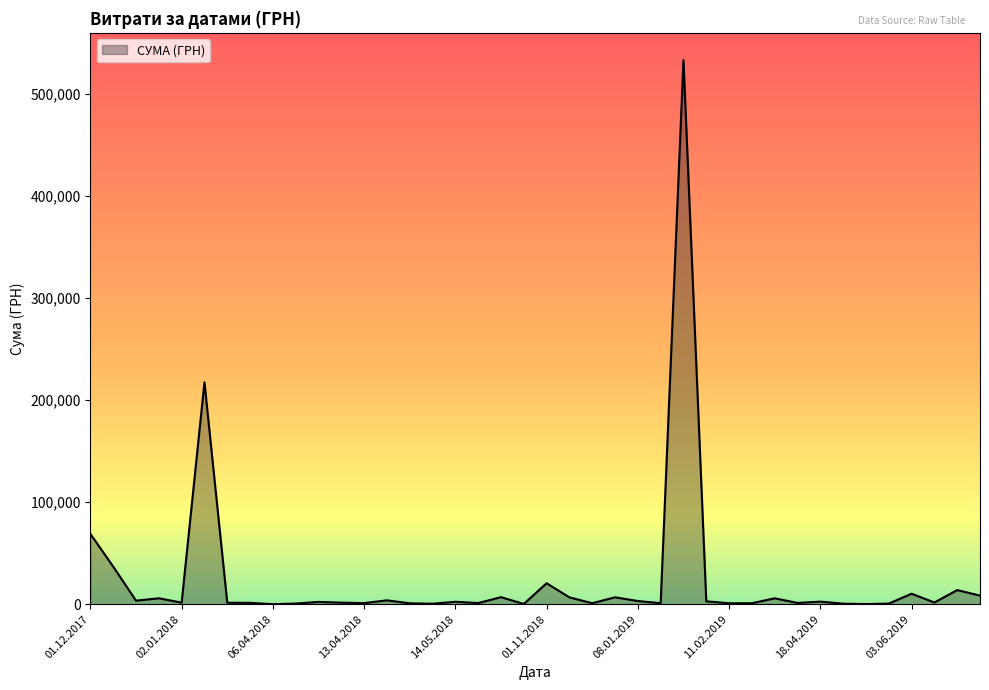

Does the chart have visible grid lines?

No